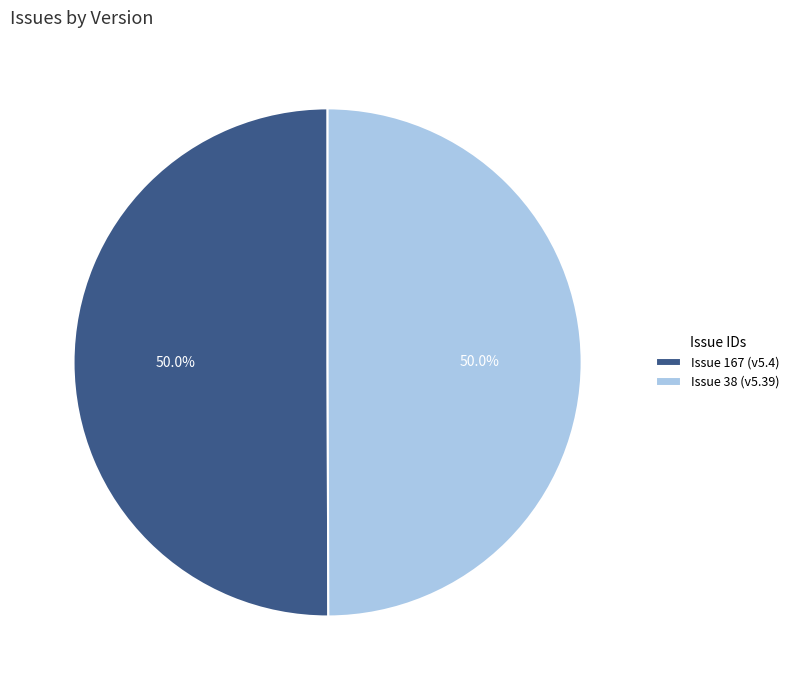

Combined, do Issue 167 (v5.4) and Issue 38 (v5.39) account for over 50%?

Yes